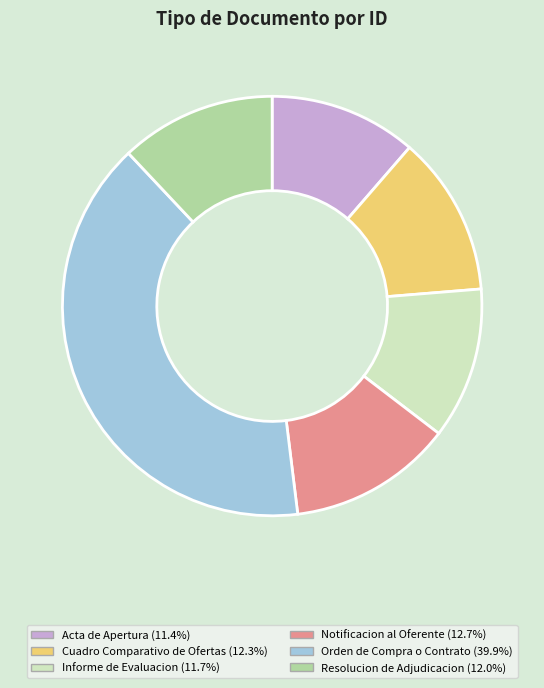

Is there any slice that represents more than half of the pie?

No